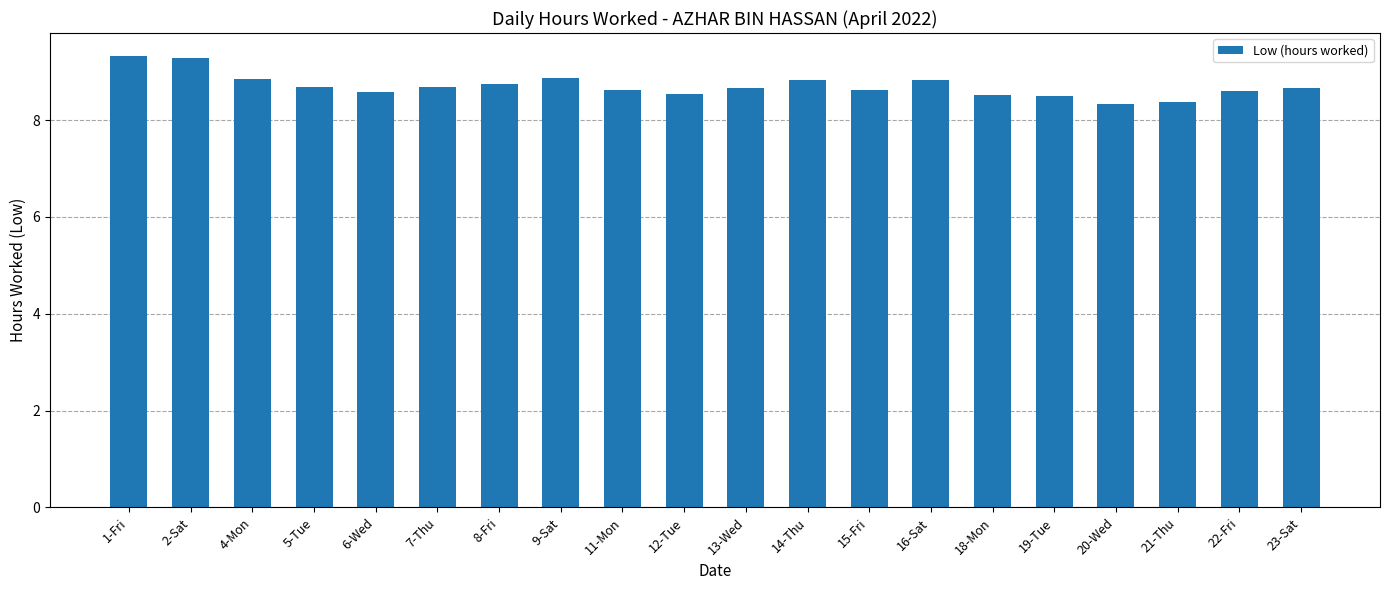

What is the label of the 9th bar from the left?

11-Mon